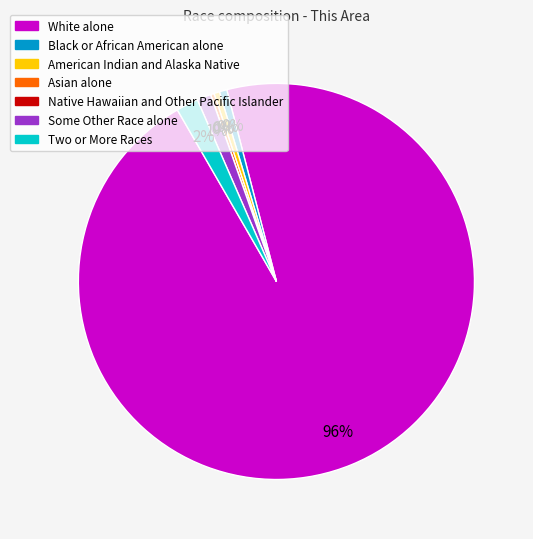

Rank the categories by value from highest to lowest.

White alone, Two or More Races, Some Other Race alone, Black or African American alone, American Indian and Alaska Native, Asian alone, Native Hawaiian and Other Pacific Islander